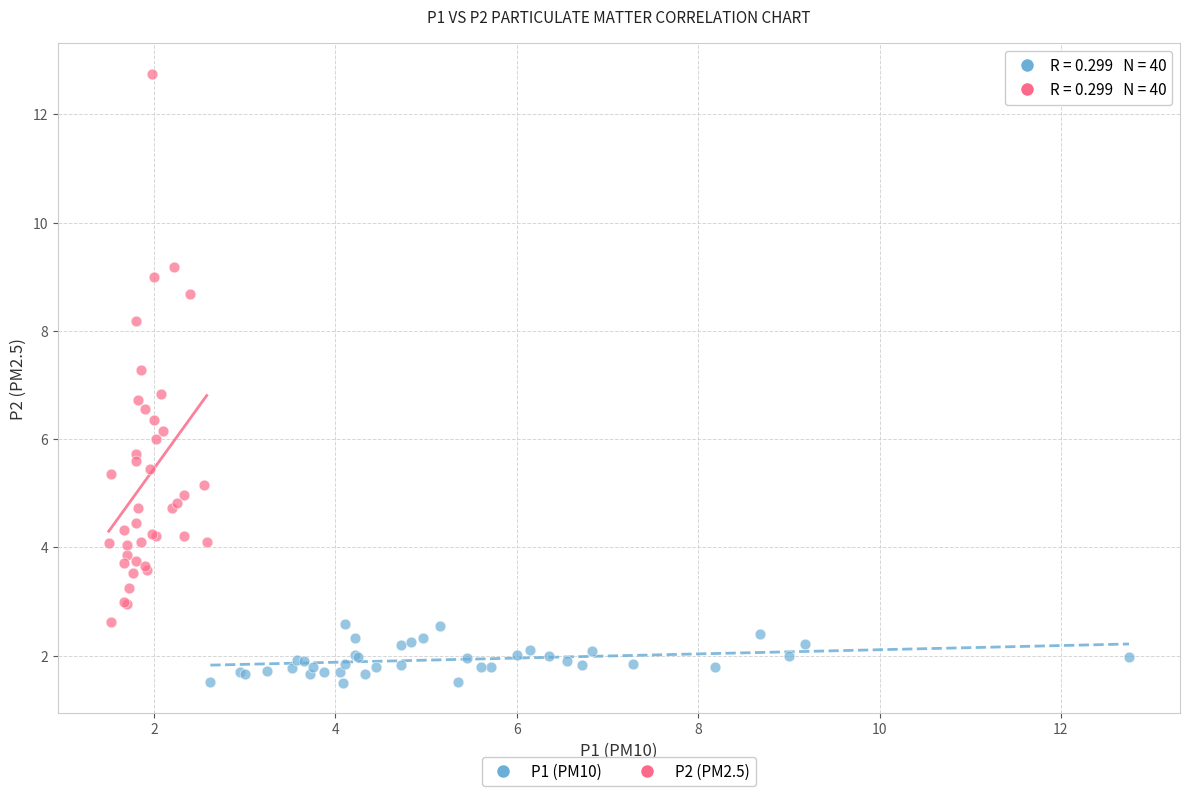

What are all the series names shown in the legend?

P1 (PM10), P2 (PM2.5)